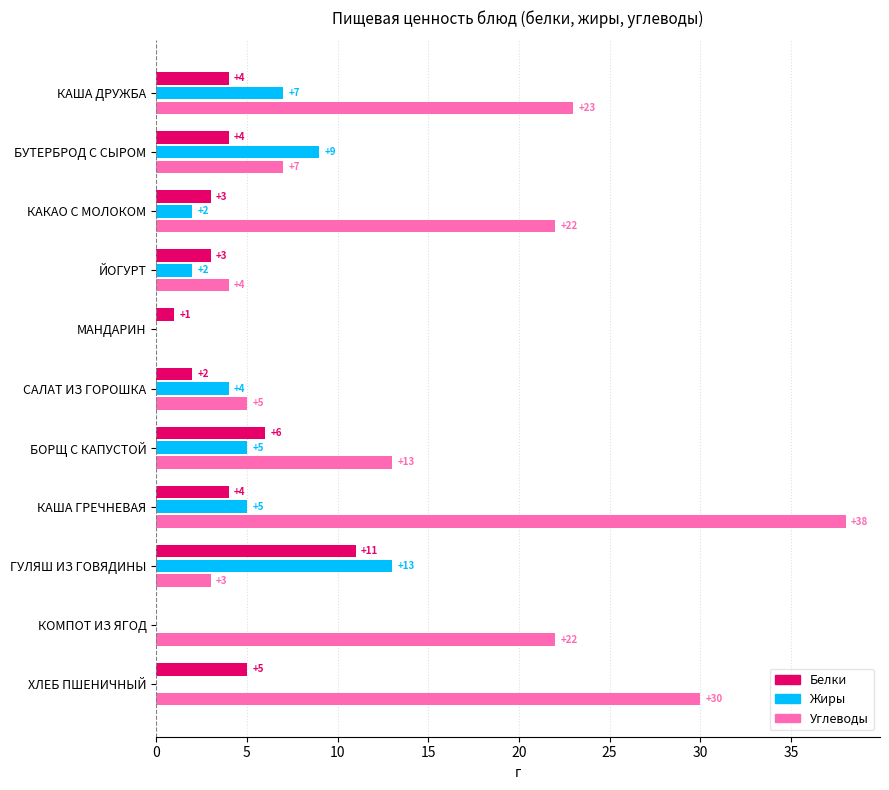

What is the sum of all Углеводы values?

167